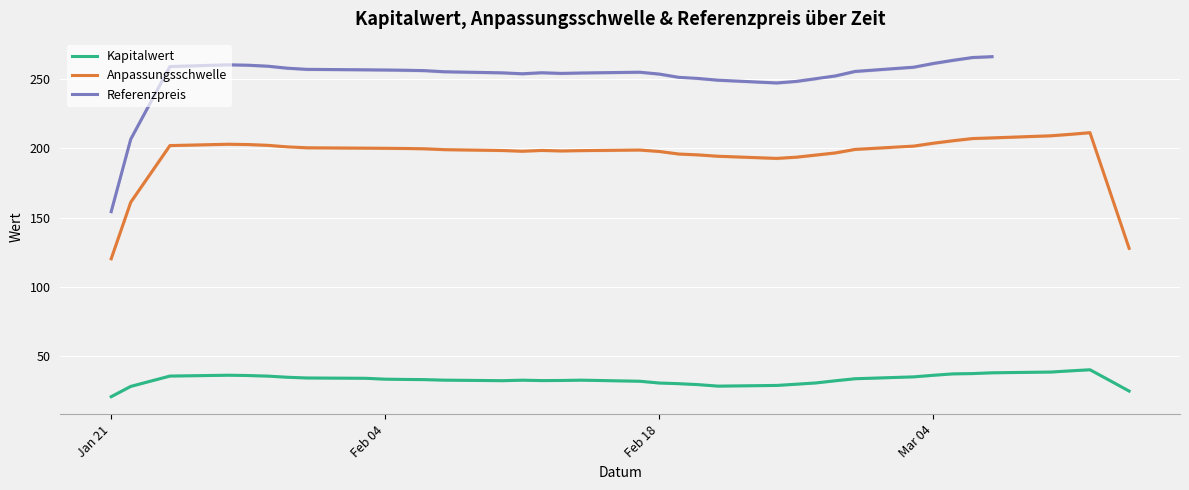

At how many categories does at least one series exceed 193?

35